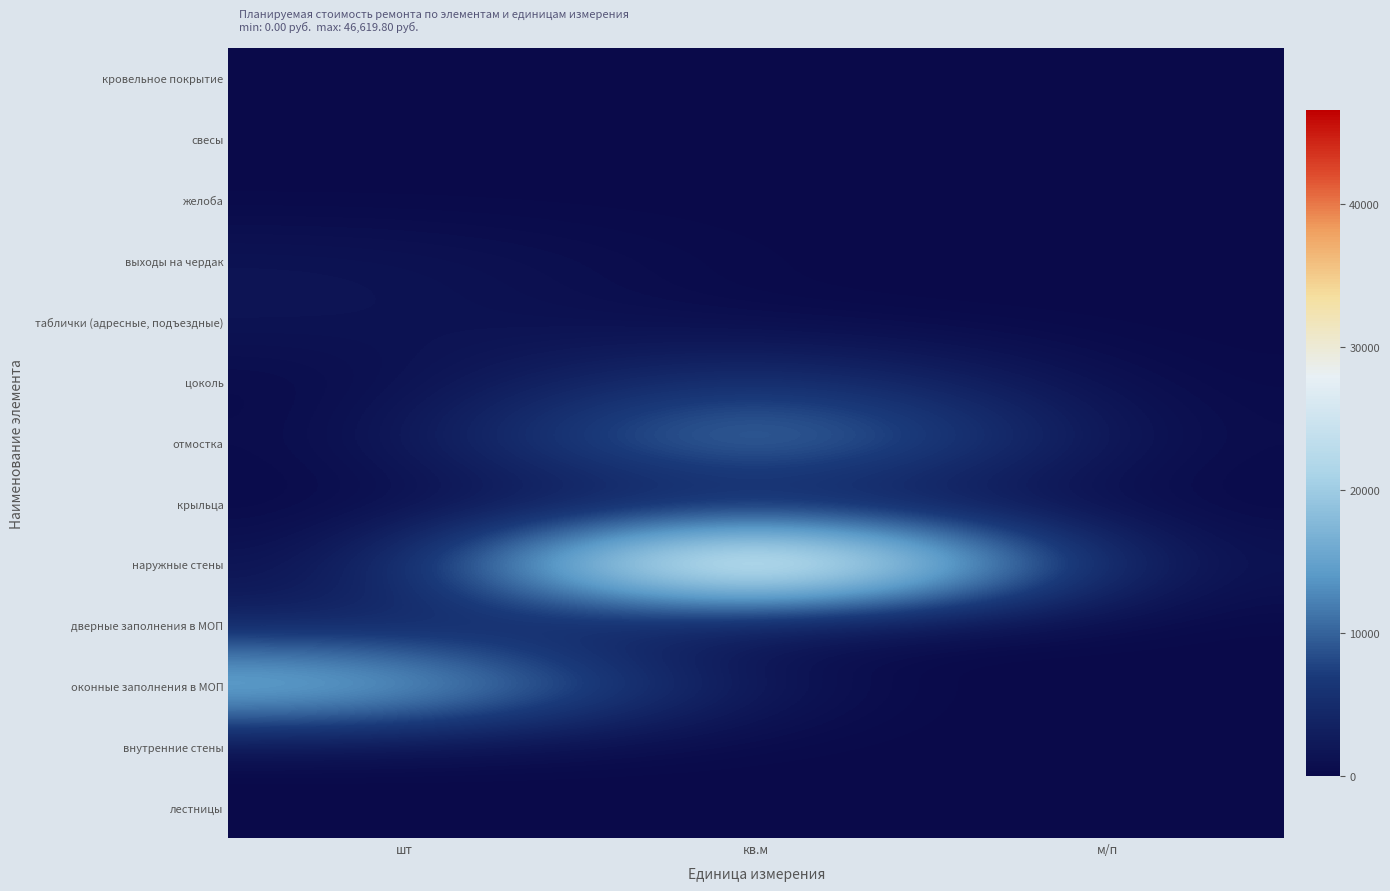

Reading left to right, what are all the values shown in this chart?

кровельное покрытие: шт=0.0	кв.м=0.0	м/п=0.0
свесы: шт=0.0	кв.м=0.0	м/п=0.0
желоба: шт=0.0	кв.м=0.0	м/п=0.0
выходы на чердак: шт=1697.5	кв.м=0.0	м/п=0.0
таблички (адресные, подъездные): шт=1727.4	кв.м=0.0	м/п=0.0
цоколь: шт=0.0	кв.м=7484.4	м/п=0.0
отмостка: шт=0.0	кв.м=17632.1	м/п=0.0
крыльца: шт=0.0	кв.м=1455.0	м/п=0.0
наружные стены: шт=0.0	кв.м=46619.8	м/п=0.0
дверные заполнения в МОП: шт=3224.1	кв.м=0.0	м/п=0.0
оконные заполнения в МОП: шт=20836.9	кв.м=0.0	м/п=0.0
внутренние стены: шт=0.0	кв.м=0.0	м/п=0.0
лестницы: шт=0.0	кв.м=0.0	м/п=0.0